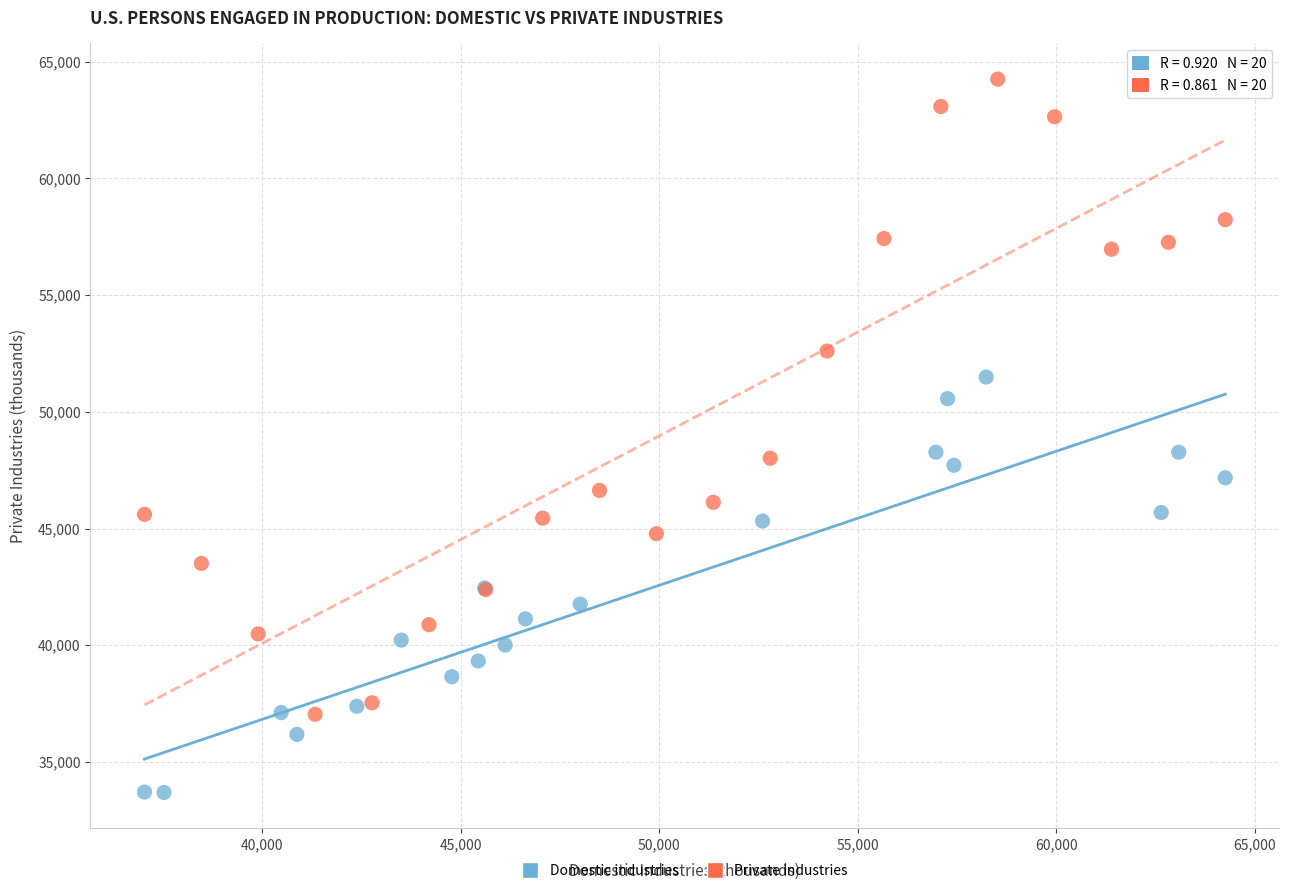

Which series contains the lowest Y value?

Domestic industries